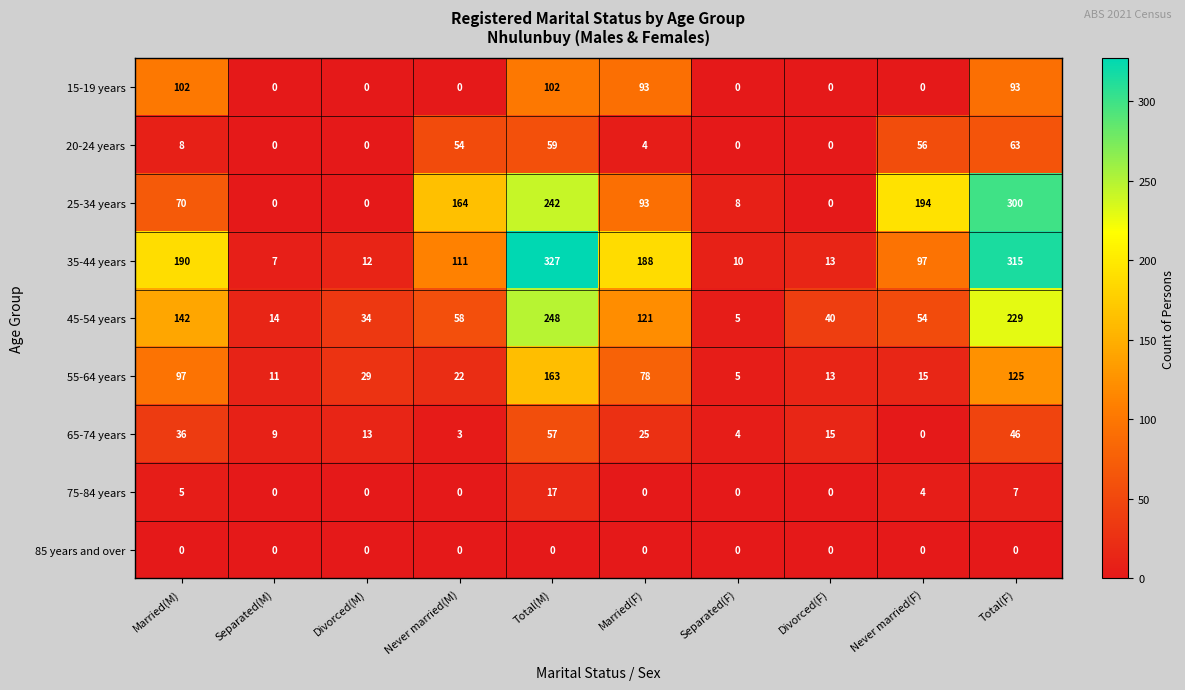

What is the total value across all series at Separated(F)?

32